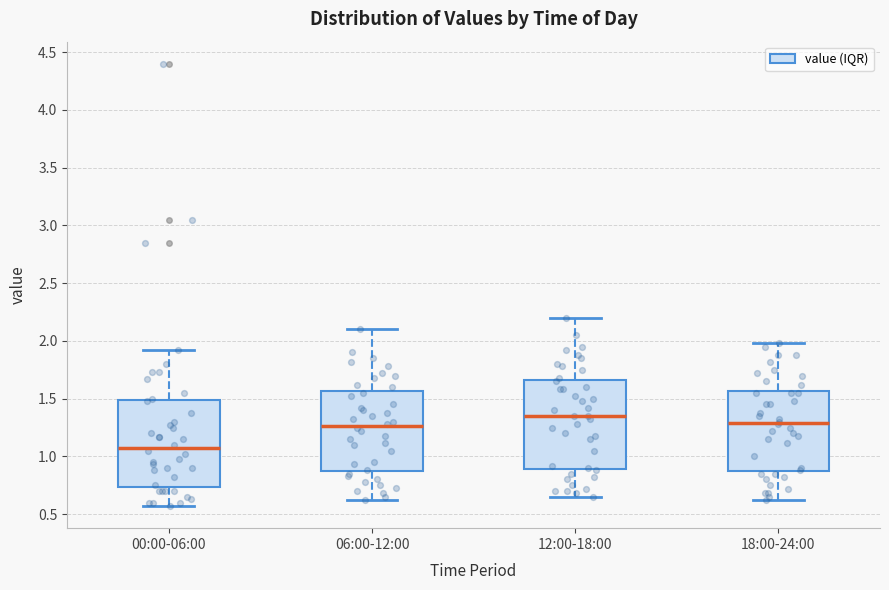

Reading left to right, read every box against the y-axis: the position of its median line, the range the box covers, and the ends of its whiskers. The values are not printed on the chart, so give them approximately, as read against the axis.

00:00-06:00: median 1.10, box 0.75 to 1.50, whiskers 0.55 to 1.90
06:00-12:00: median 1.25, box 0.85 to 1.55, whiskers 0.60 to 2.10
12:00-18:00: median 1.35, box 0.90 to 1.65, whiskers 0.65 to 2.20
18:00-24:00: median 1.30, box 0.85 to 1.55, whiskers 0.60 to 2.00